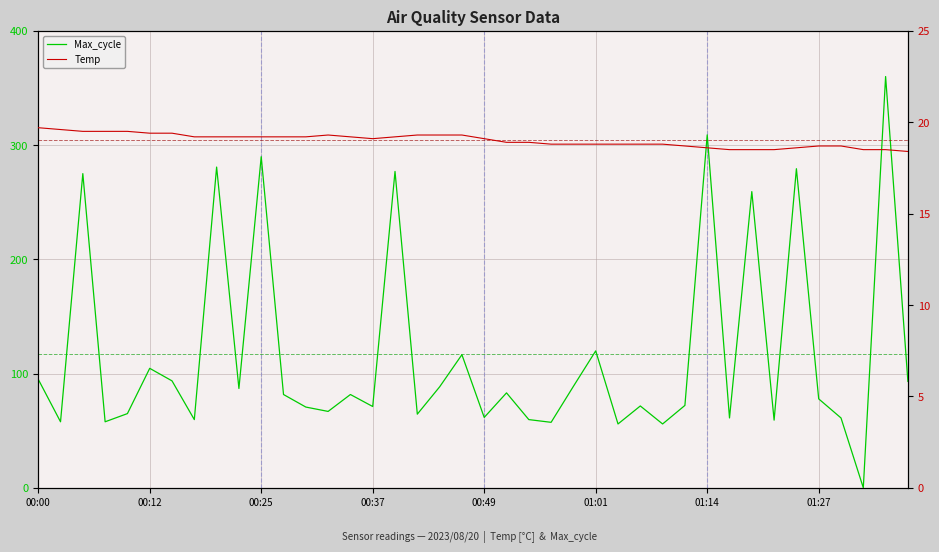

How many lines are shown in the chart?

2